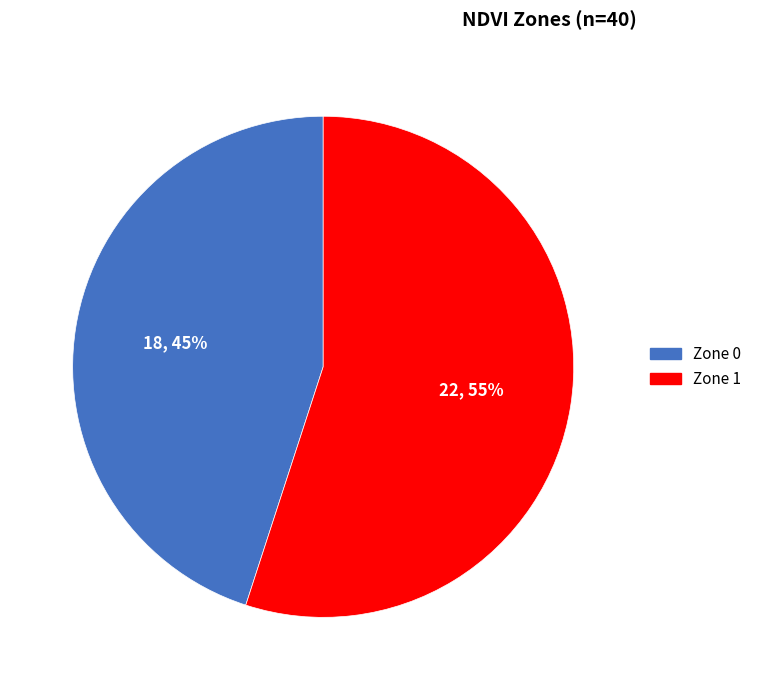

Rank the categories by value from highest to lowest.

Zone 1, Zone 0